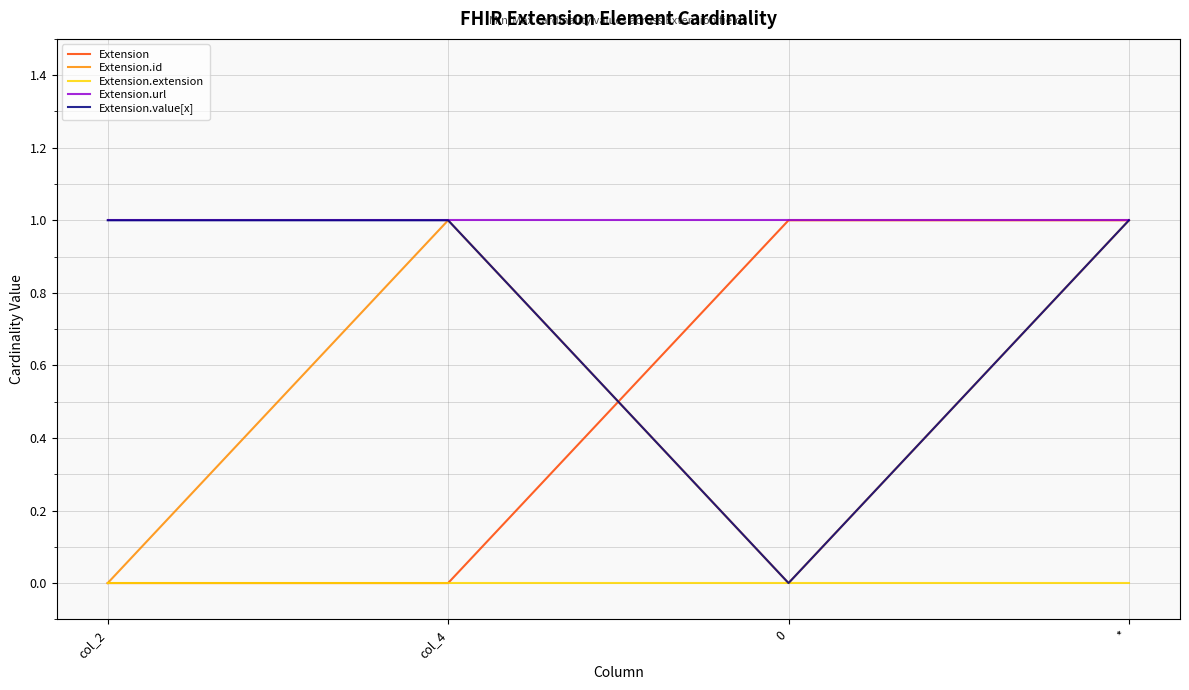

How many lines are shown in the chart?

5